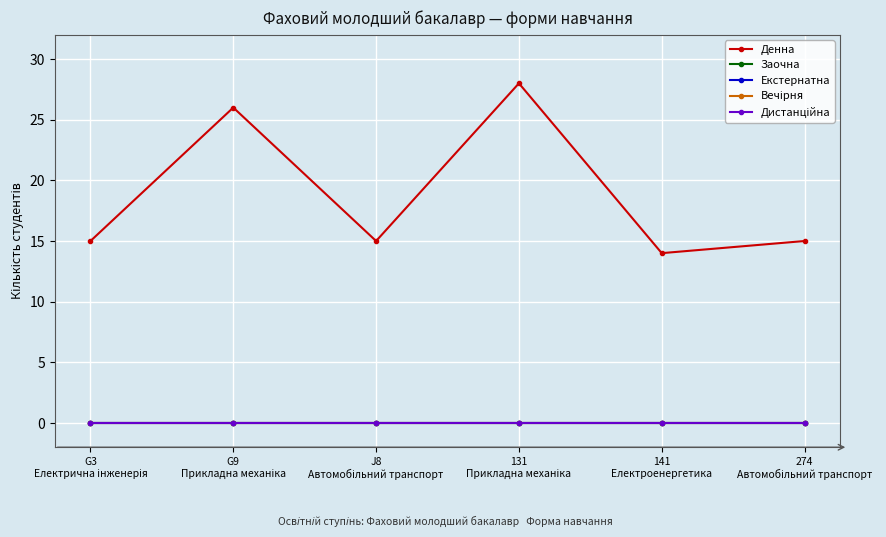

How many lines are shown in the chart?

5